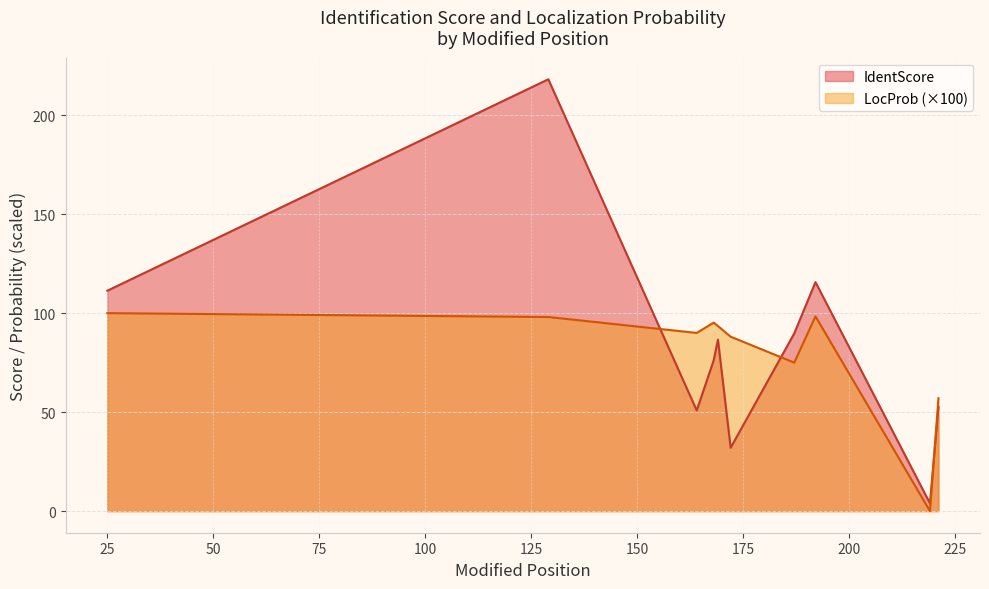

Does the chart have visible grid lines?

Yes